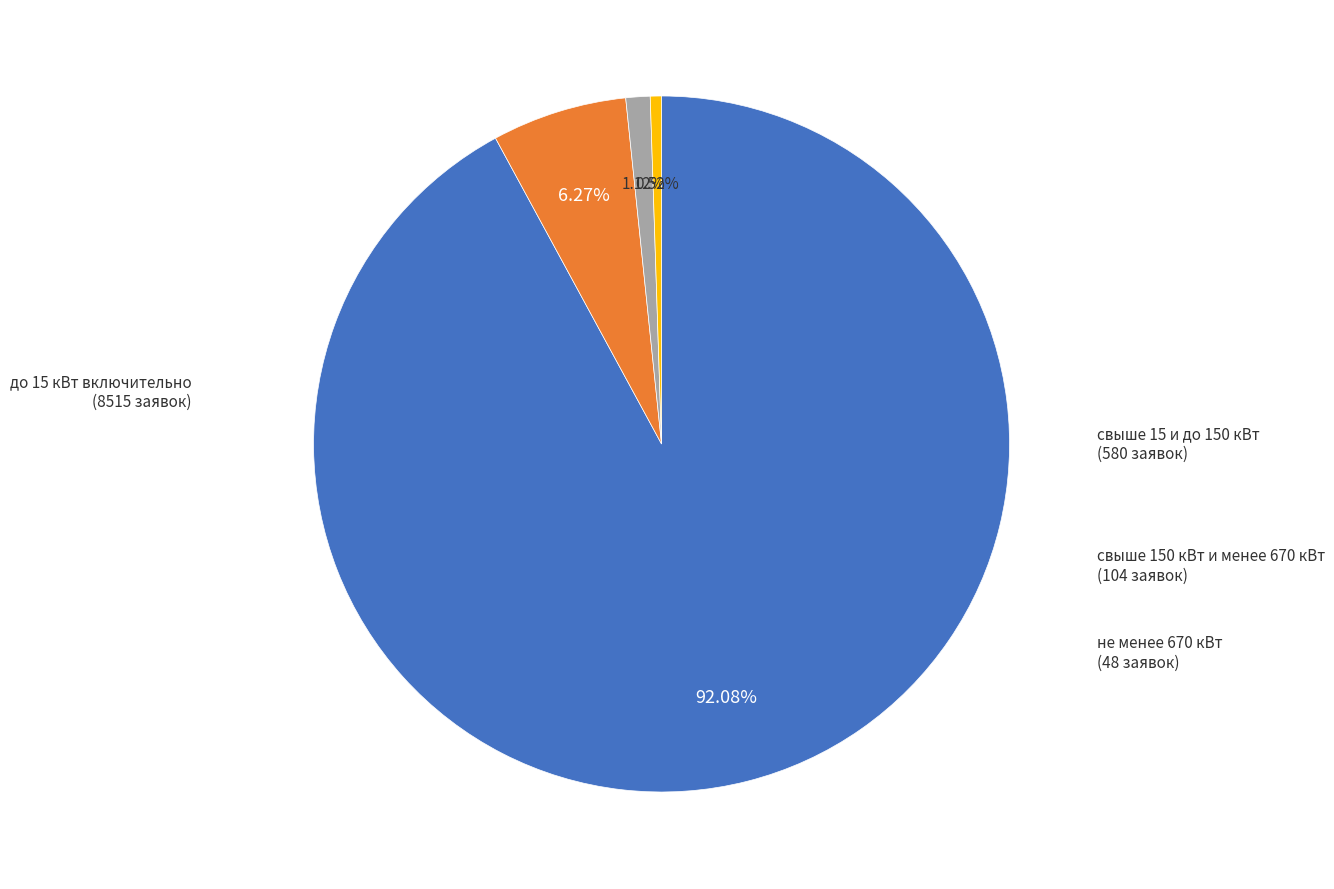

Is there any slice that represents more than half of the pie?

Yes